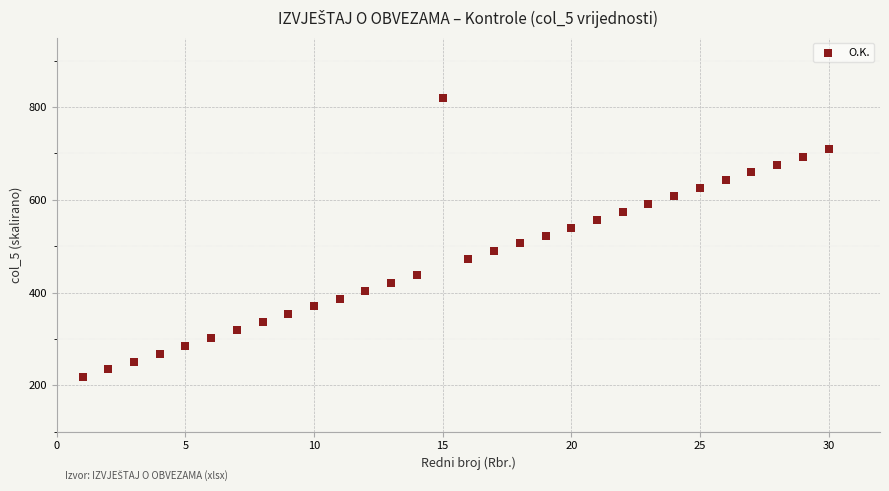

What is the range of X values (max minus min)?

29